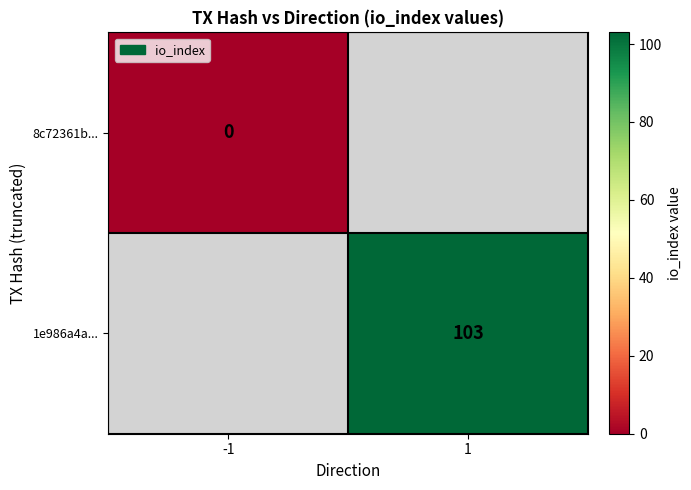

True or false: 1e986a4a... has a value of 146.2 at 1.

False